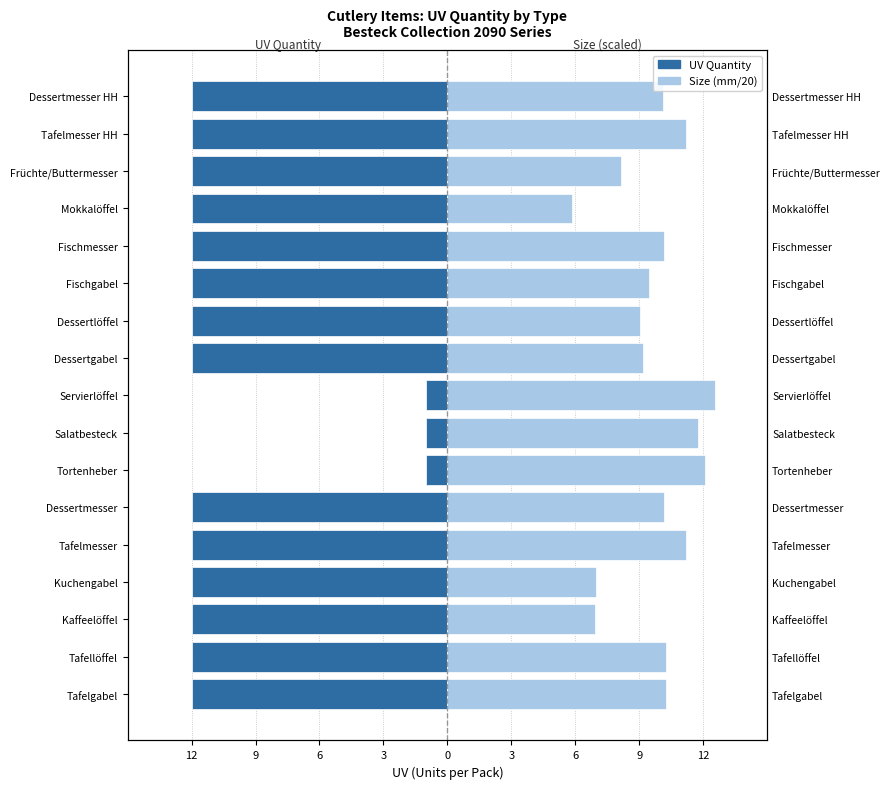

Does the chart contain stacked bars?

No